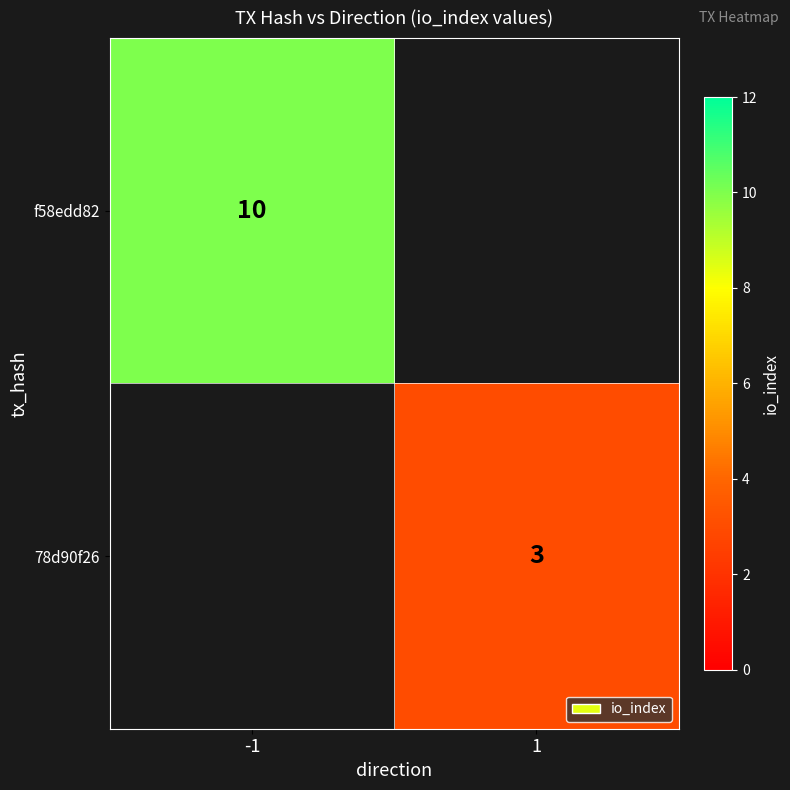

The f58edd82 series shows 17 at -1. True or false?

False